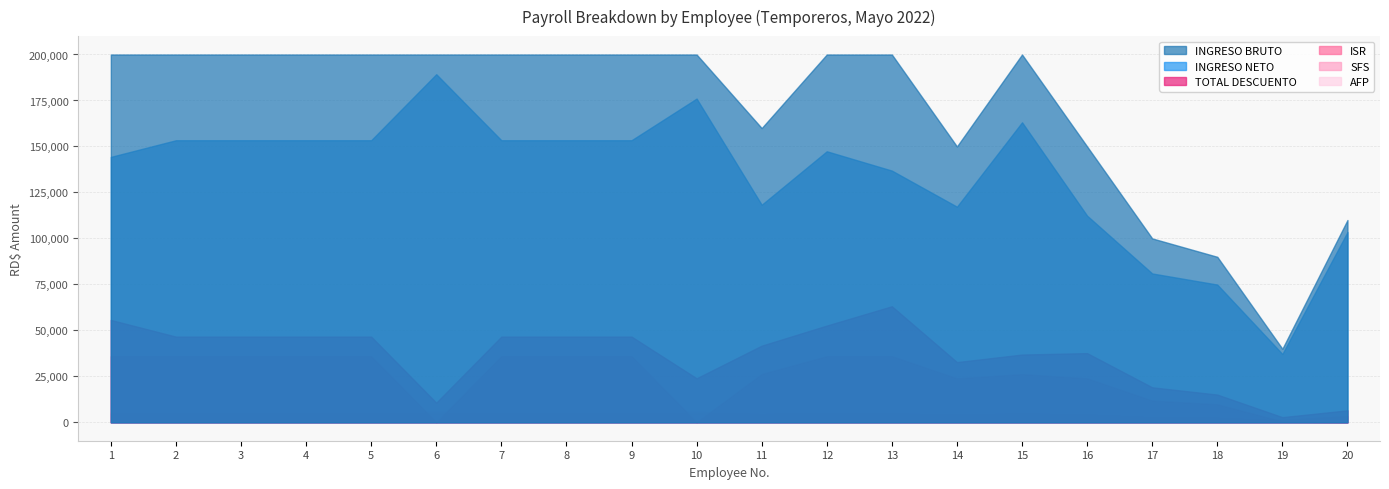

Reading right to left, what are all the values shown in this chart?

INGRESO BRUTO: 20=110000.0	19=40000.0	18=90000.0	17=100000.0	16=150000.0	15=200000.0	14=150000.0	13=200000.0	12=200000.0	11=160000.0	10=200000.0	9=200000.0	8=200000.0	7=200000.0	6=200000.0	5=200000.0	4=200000.0	3=200000.0	2=200000.0	1=200000.0
TOTAL DESCUENTO: 20=6526.0	19=2831.7	18=15097.1	17=19053.0	16=37636.6	15=36864.4	14=32756.6	13=63126.1	12=52620.7	11=41699.9	10=23969.2	9=46620.7	8=46620.7	7=46620.7	6=10708.8	5=46620.7	4=46620.7	3=46620.7	2=46620.7	1=55678.7
INGRESO NETO: 20=103474.0	19=37168.3	18=74902.9	17=80947.0	16=112363.4	15=163135.6	14=117243.4	13=136873.9	12=147379.3	11=118300.1	10=176030.8	9=153379.3	8=153379.3	7=153379.3	6=189291.2	5=153379.3	4=153379.3	3=153379.3	2=153379.3	1=144321.3
ISR: 20=0.0	19=442.6	18=9753.1	17=11767.8	16=23866.6	15=26155.6	14=23866.6	13=35911.9	12=35911.9	11=26218.9	10=0.0	9=35911.9	8=35911.9	7=35911.9	6=0.0	5=35911.9	4=35911.9	3=35911.9	2=35911.9	1=35911.9
SFS: 20=3344.0	19=1216.0	18=2736.0	17=3040.0	16=4560.0	15=4943.8	14=4560.0	13=4943.8	12=4943.8	11=4864.0	10=4943.8	9=4943.8	8=4943.8	7=4943.8	6=4943.8	5=4943.8	4=4943.8	3=4943.8	2=4943.8	1=4943.8
AFP: 20=3157.0	19=1148.0	18=2583.0	17=2870.0	16=4305.0	15=5740.0	14=4305.0	13=5740.0	12=5740.0	11=4592.0	10=5740.0	9=5740.0	8=5740.0	7=5740.0	6=5740.0	5=5740.0	4=5740.0	3=5740.0	2=5740.0	1=5740.0